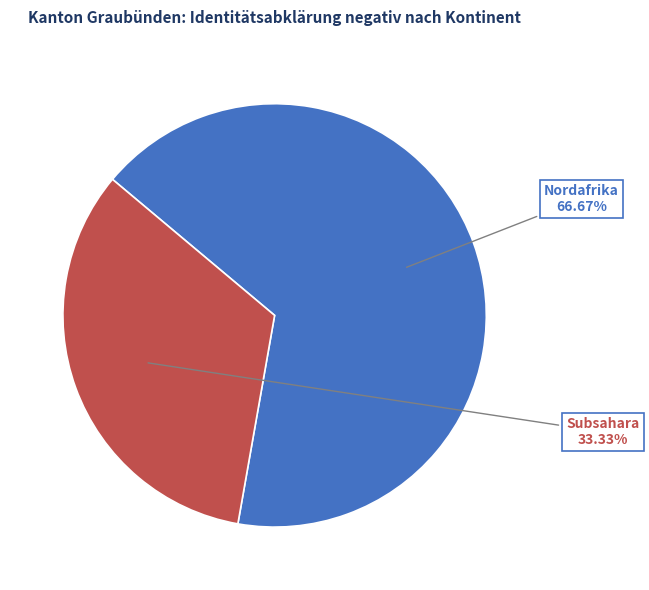

Which category accounts for the majority?

Nordafrika